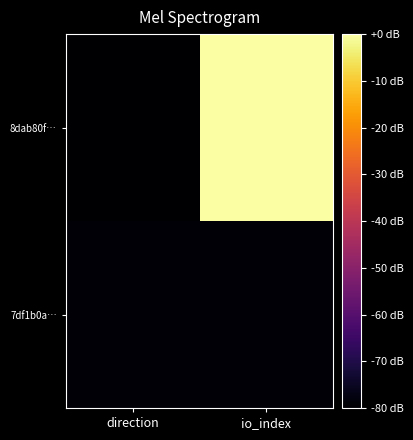

Which series has the largest total across all categories?

8dab80f…